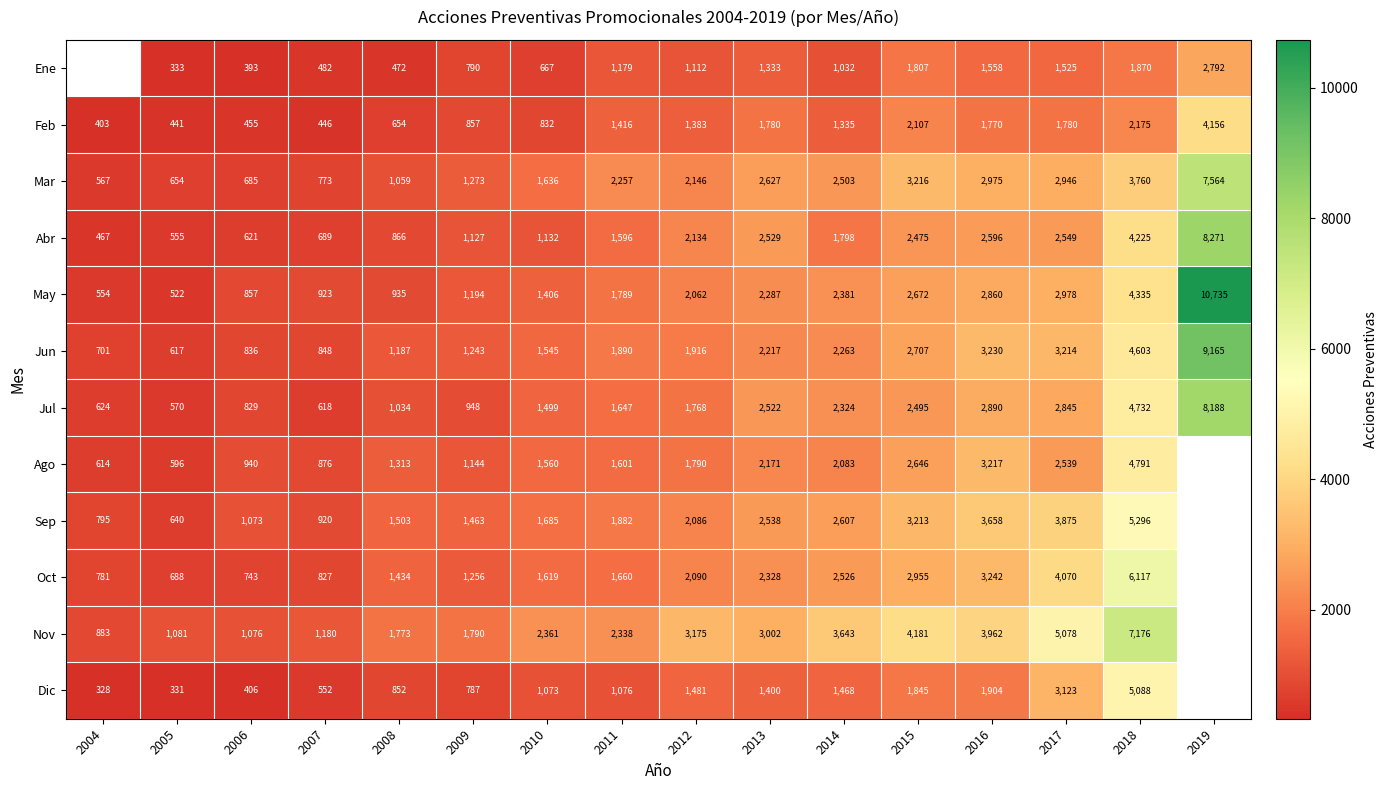

Where is Feb nearest to the value 2279?

2018